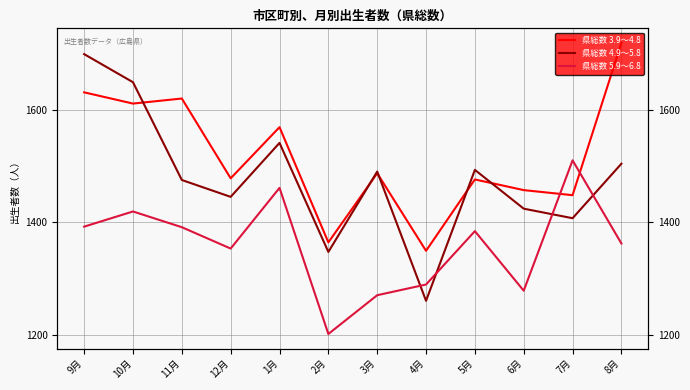

Reading left to right, transcribe all the data shown in this chart.

県総数 3.9～4.8: 1631	1611	1620	1478	1569	1364	1487	1349	1476	1457	1448	1719
県総数 4.9～5.8: 1699	1649	1475	1445	1541	1347	1490	1260	1493	1424	1407	1504
県総数 5.9～6.8: 1392	1419	1391	1353	1461	1201	1270	1289	1384	1278	1510	1362